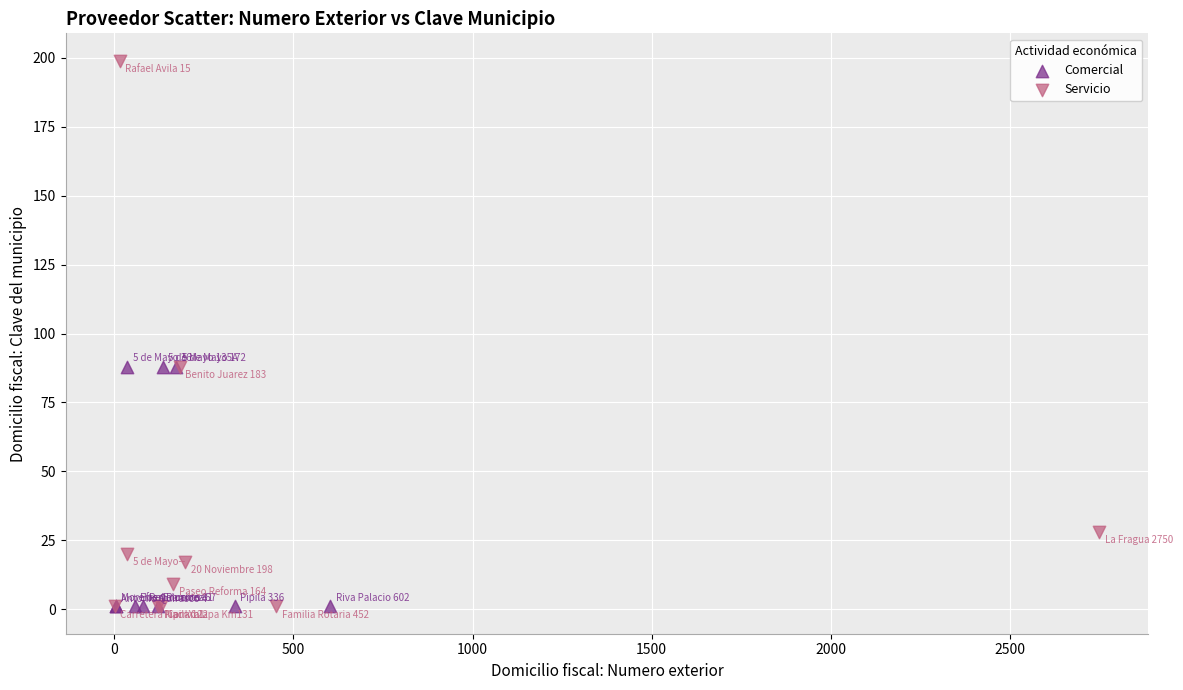

What are all the series names shown in the legend?

Comercial, Servicio